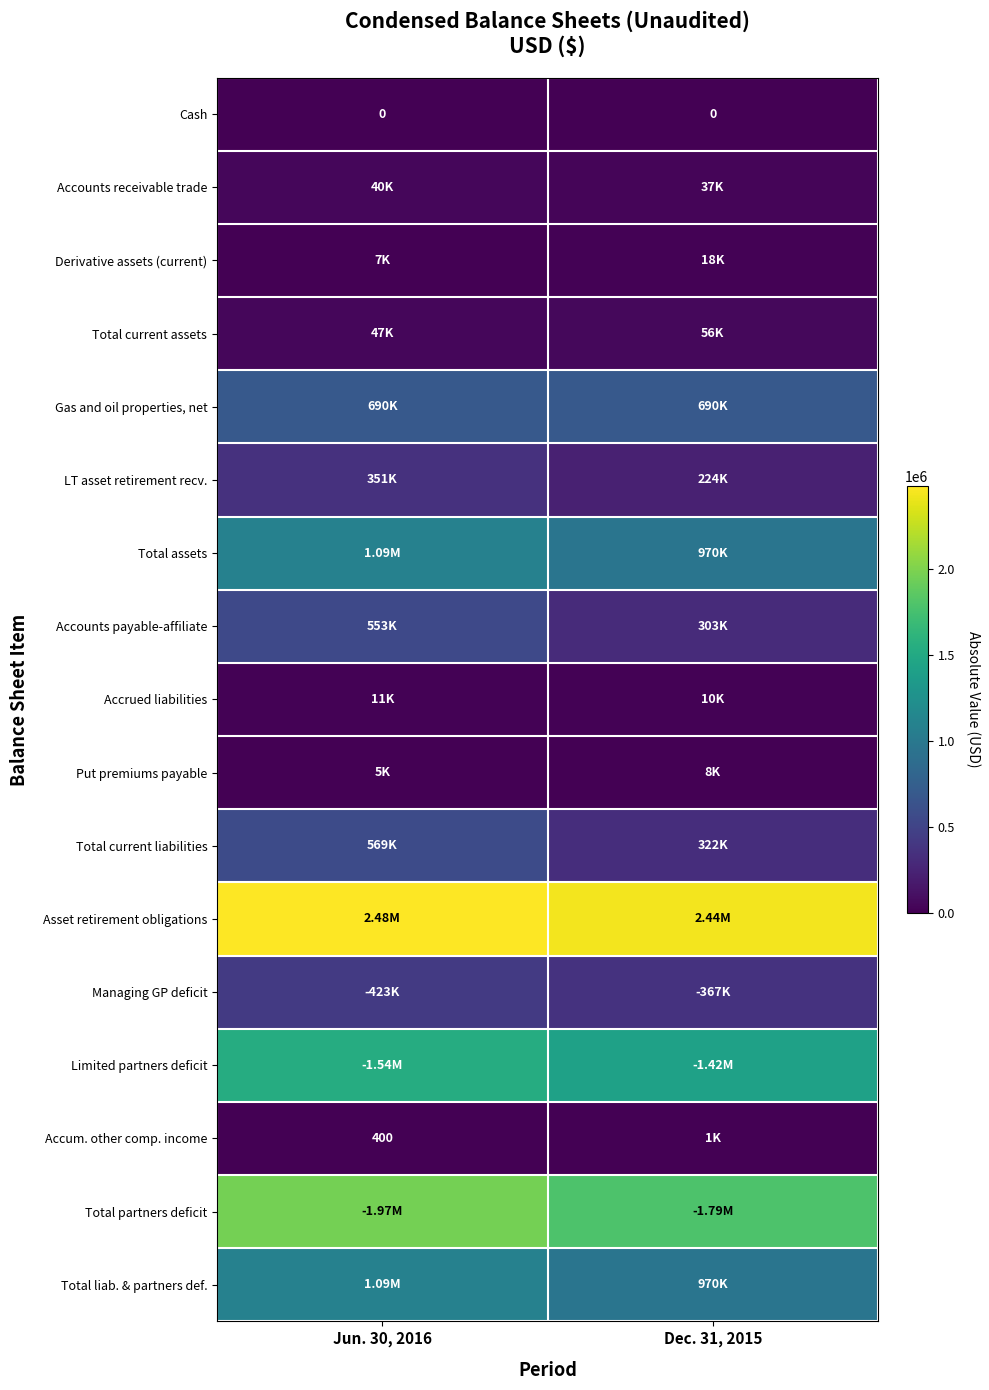

Is the value of Total assets at Jun. 30, 2016 greater than the value of Put premiums payable at Jun. 30, 2016?

Yes